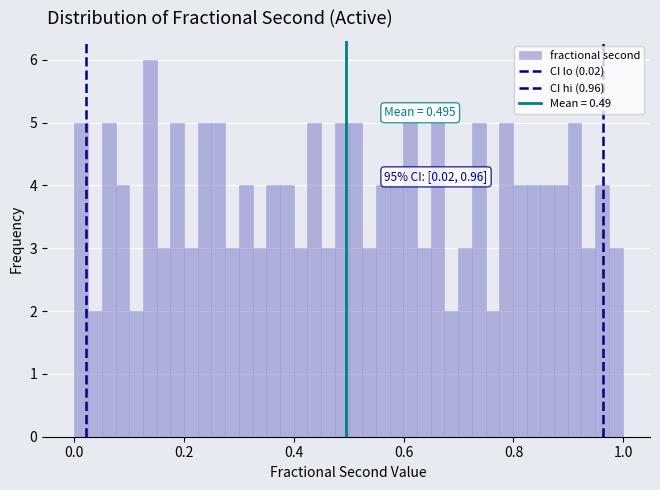

Read against the x-axis, roughly where is the centre of the tallest bar?

0.14